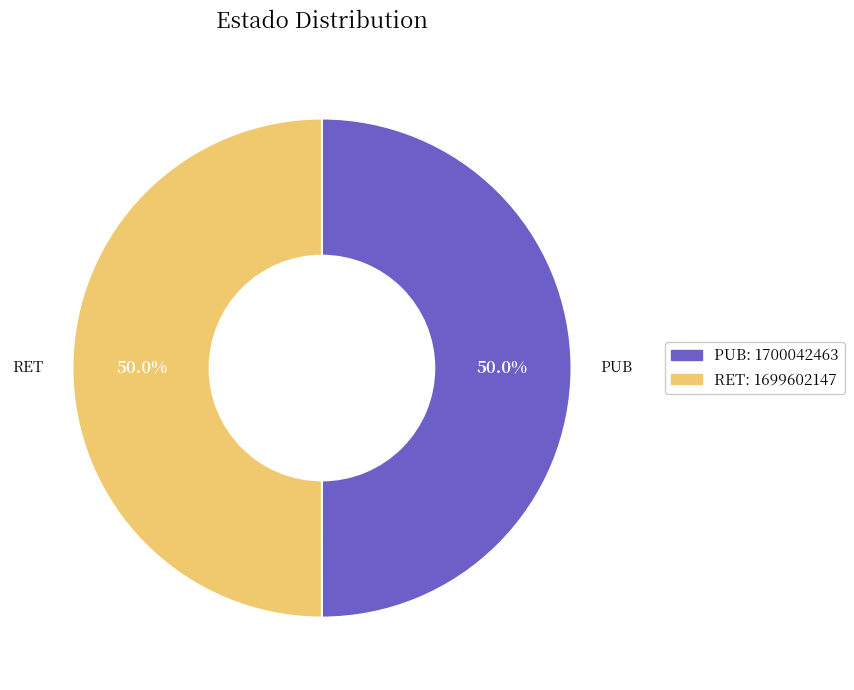

To the nearest percent, what portion does RET represent?

50%